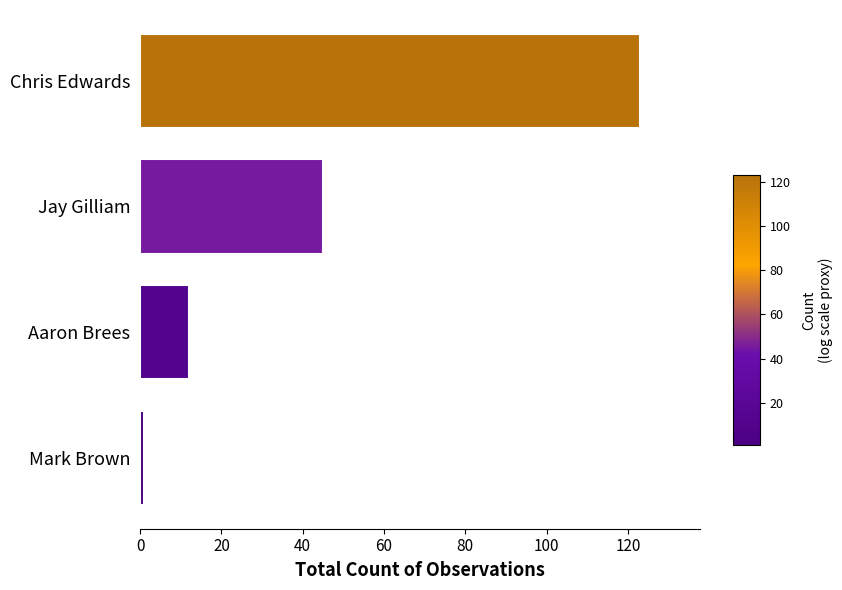

Count the number of data series in this chart.

1